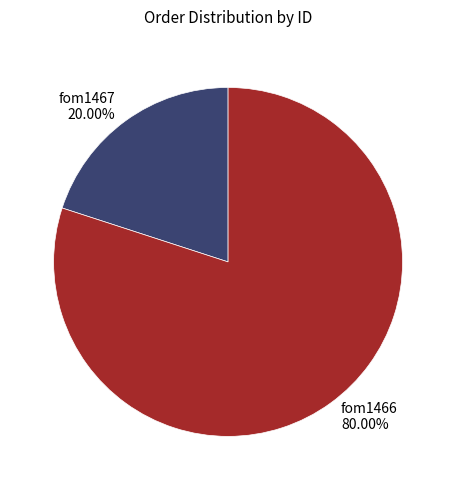

To the nearest percent, what is the combined percentage of fom1466 and fom1467?

100%